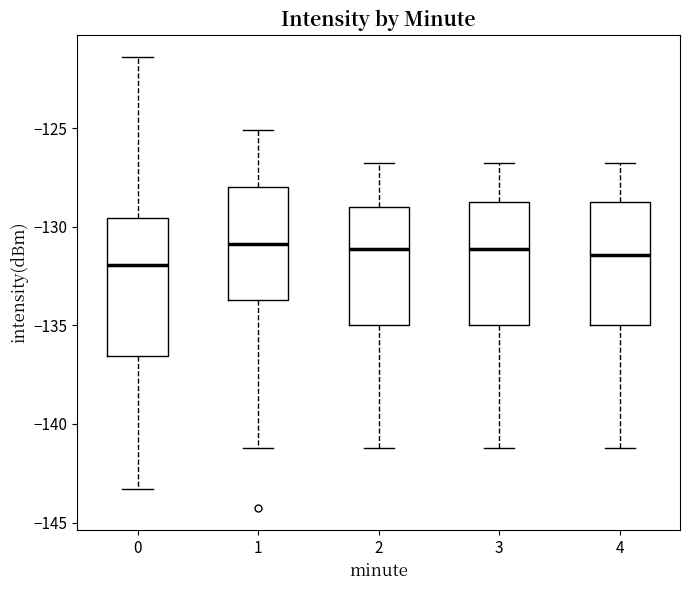

Where does the lower whisker of the box at x = 2 end on the y-axis? The values are not printed on the chart, so give them approximately, as read against the axis.

-141.0